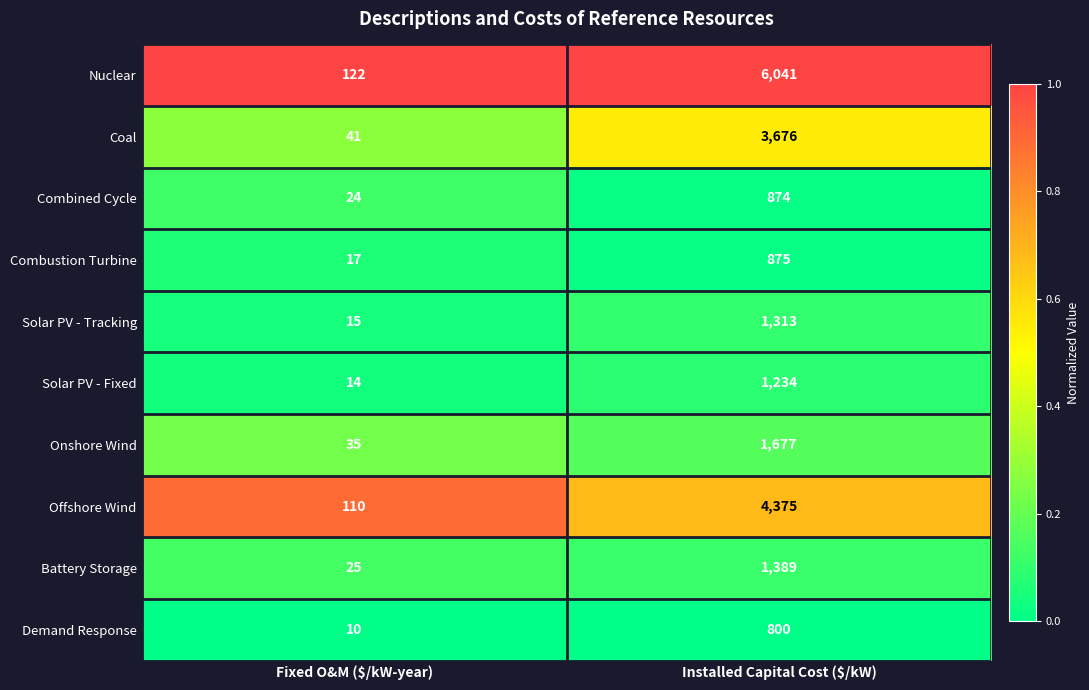

List the series in order of their peak value, lowest first.

Demand Response, Combined Cycle, Combustion Turbine, Solar PV - Fixed, Solar PV - Tracking, Battery Storage, Onshore Wind, Coal, Offshore Wind, Nuclear